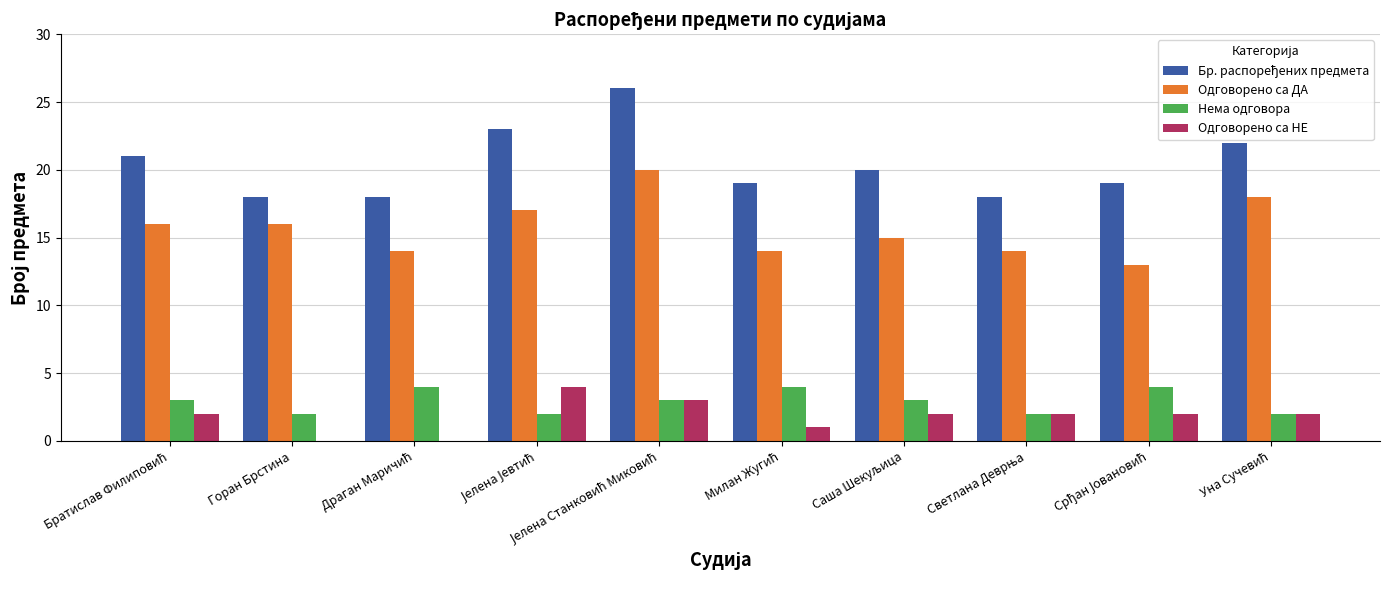

What is the maximum value shown in the chart?

26